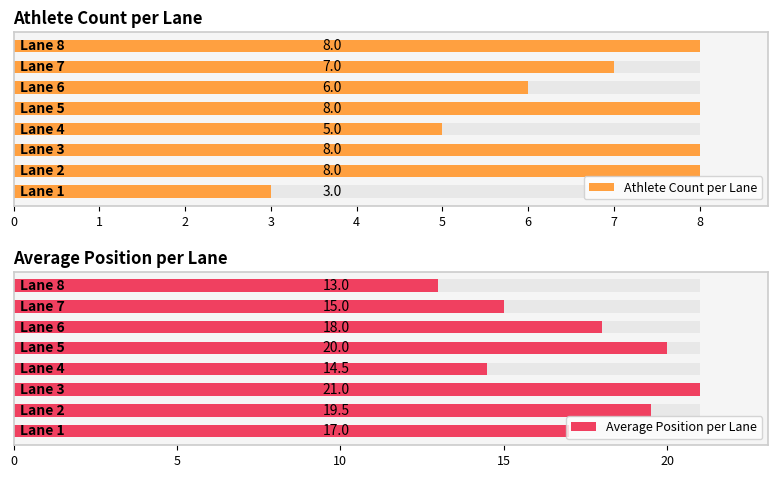

List the series in order of their peak value, lowest first.

Athlete Count per Lane, Average Position per Lane